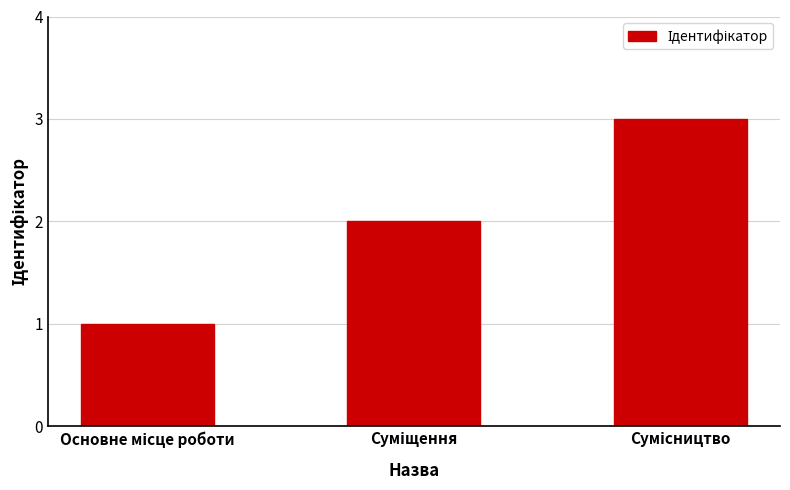

What is the greatest value displayed?

3